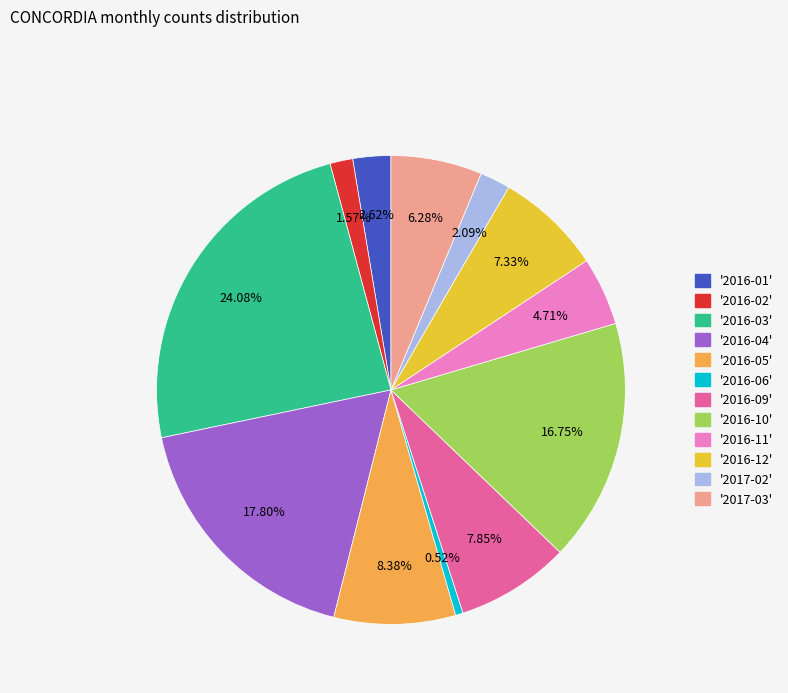

Is there a majority slice in this chart?

No